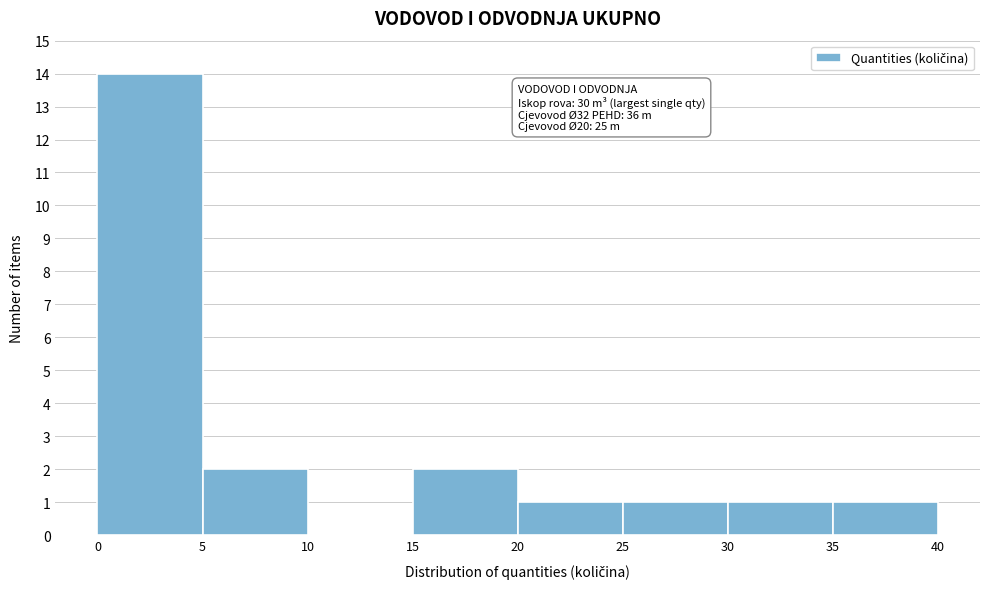

Which range on the x-axis has the tallest bar?

0 to 5